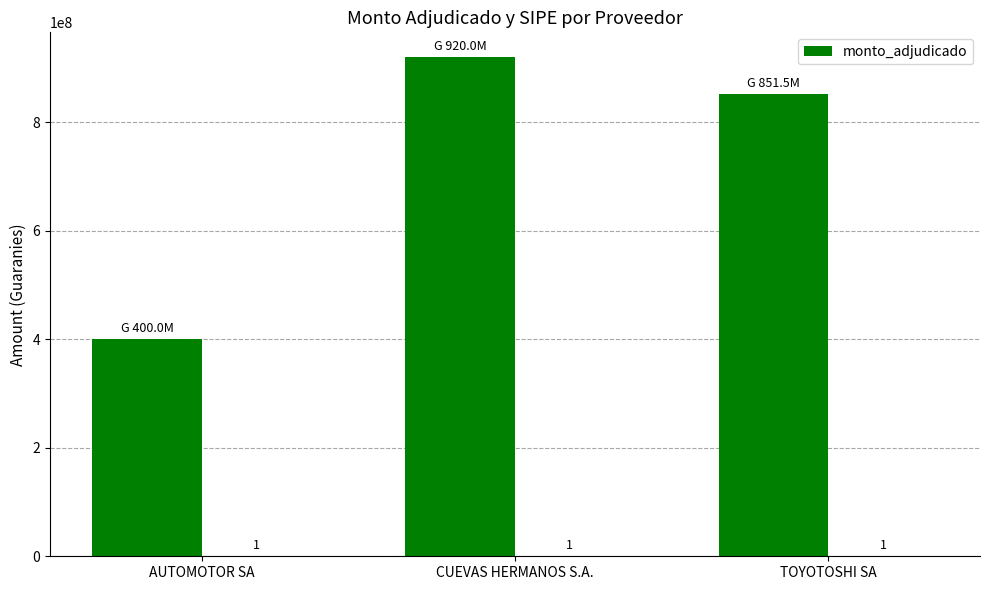

How many values exceed 851500000?

1